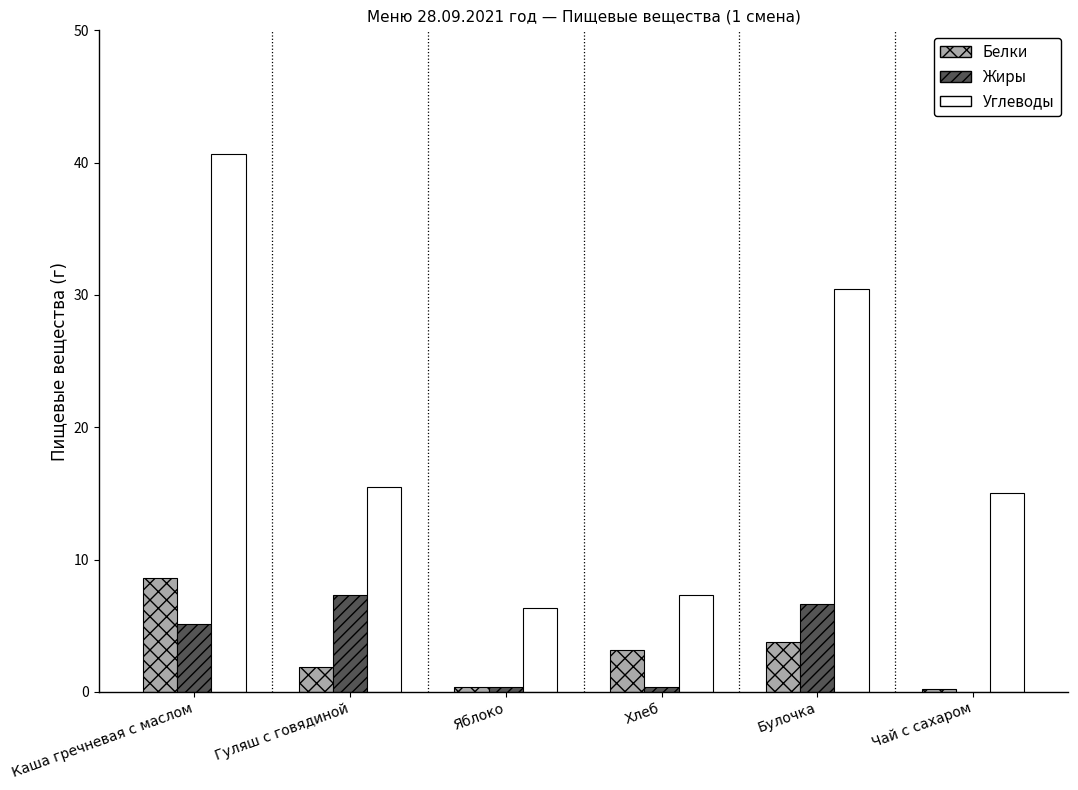

What is the approximate value of Углеводы at Чай с сахаром?

15.0